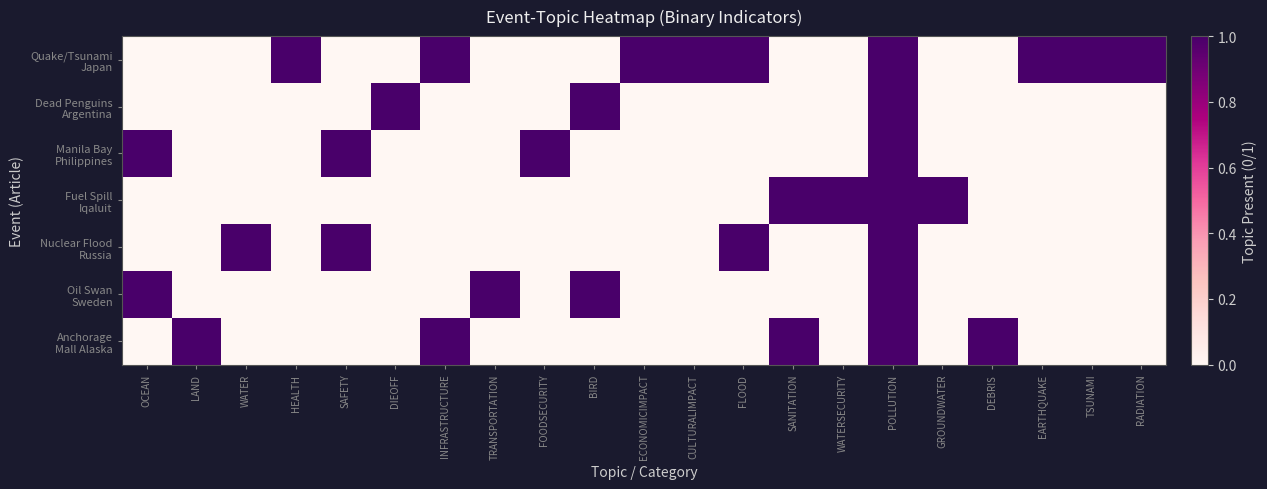

Which label corresponds to the largest value in the chart?

HEALTH